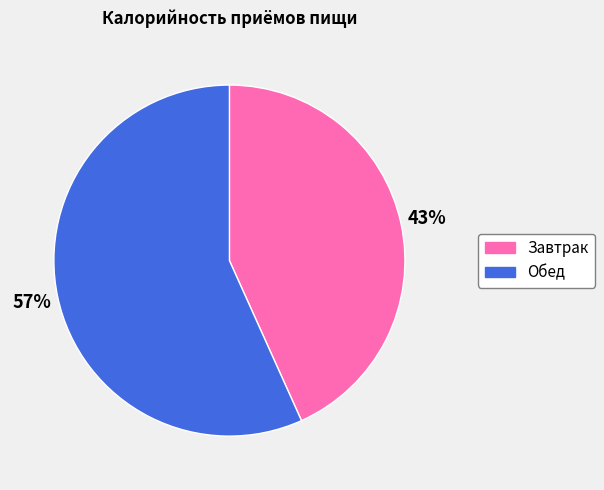

Which slice is the largest?

Обед